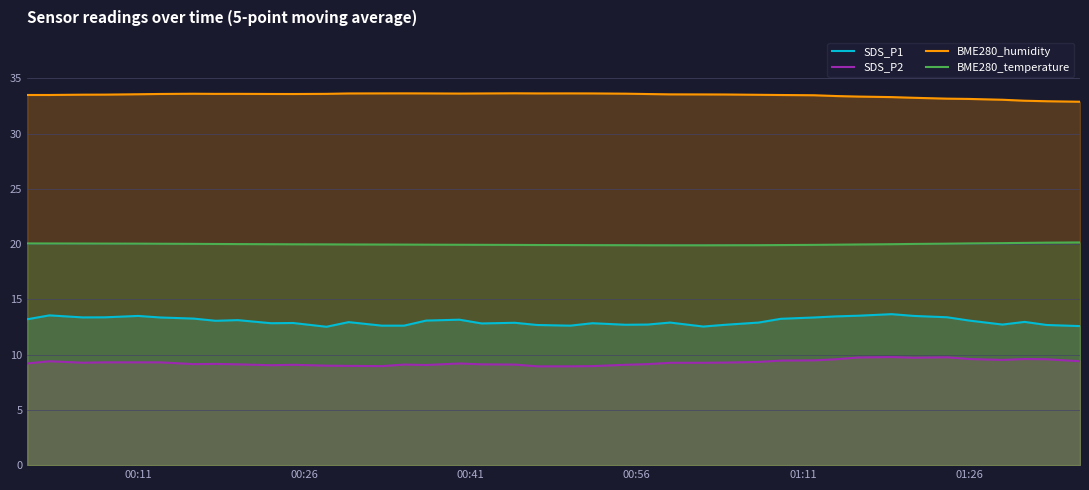

Does the chart have visible grid lines?

Yes